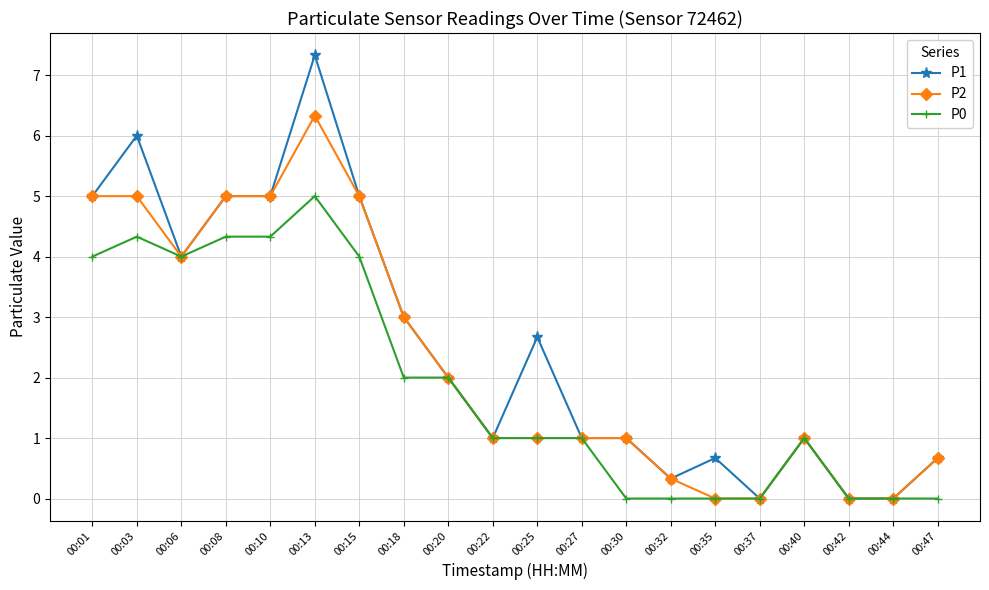

What value does the P2 series have at 00:06?

4.0